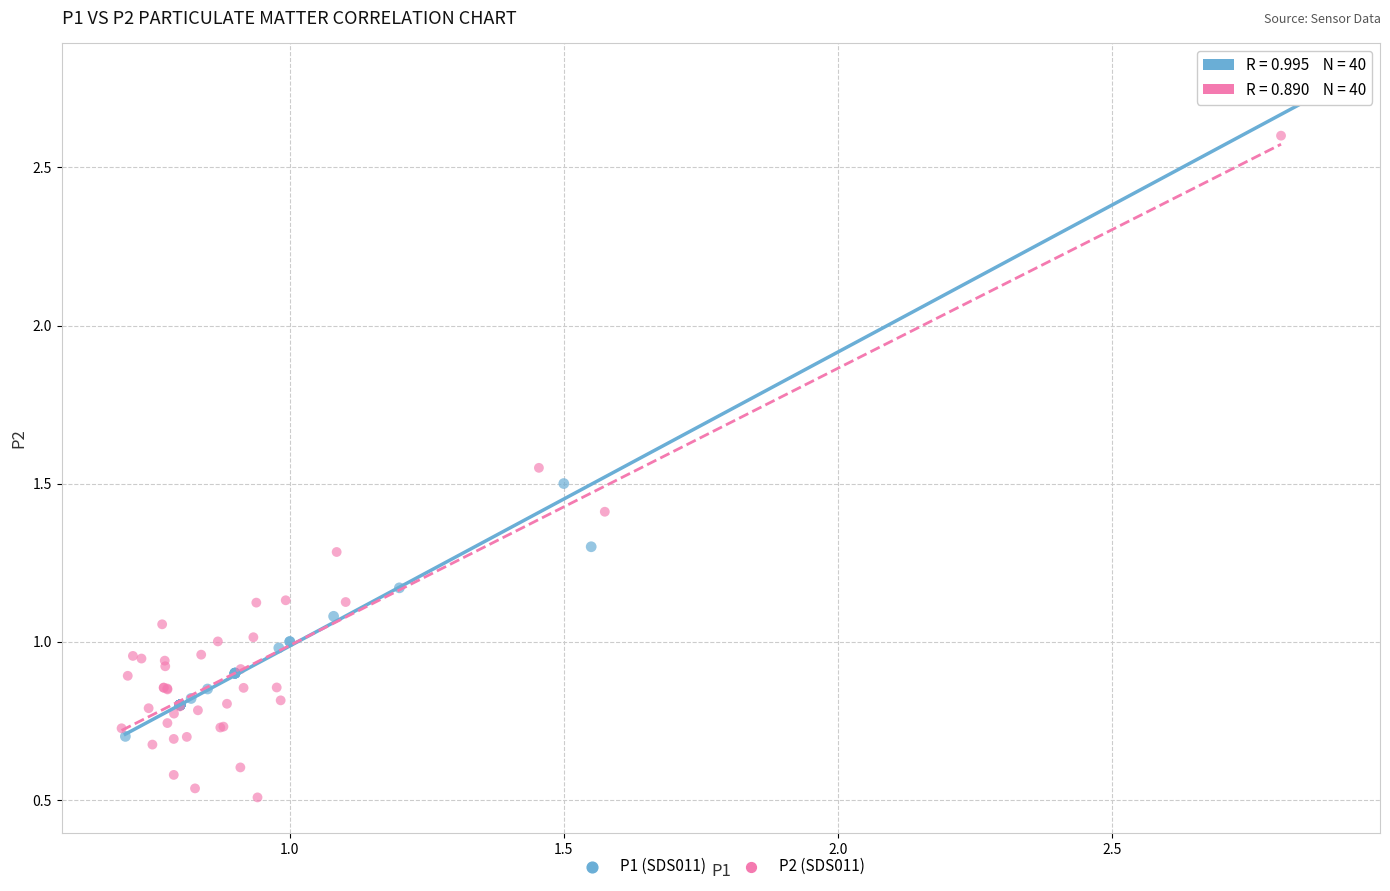

What are all the series names shown in the legend?

P1 (SDS011), P2 (SDS011)